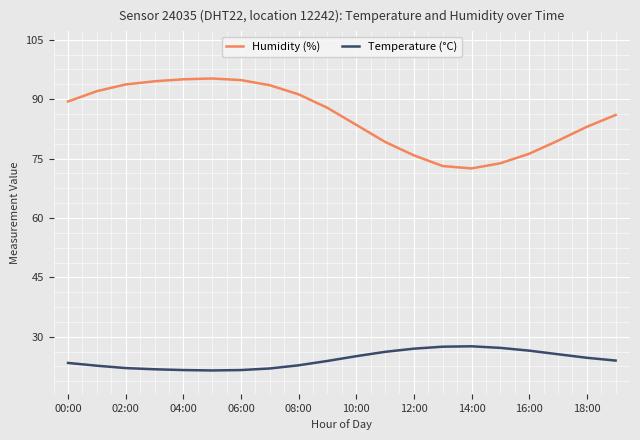

What is the average value of the Humidity (%) series?

85.5